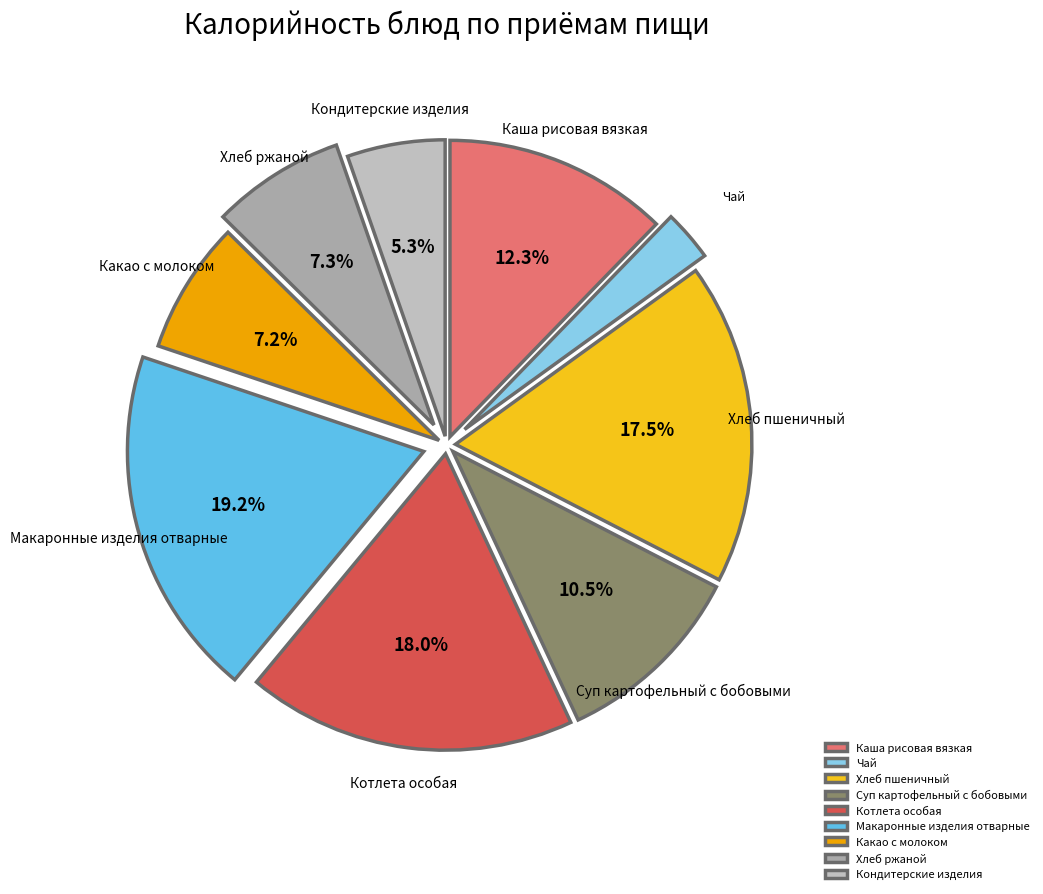

What portion of the pie excludes Котлета особая?

82.0%